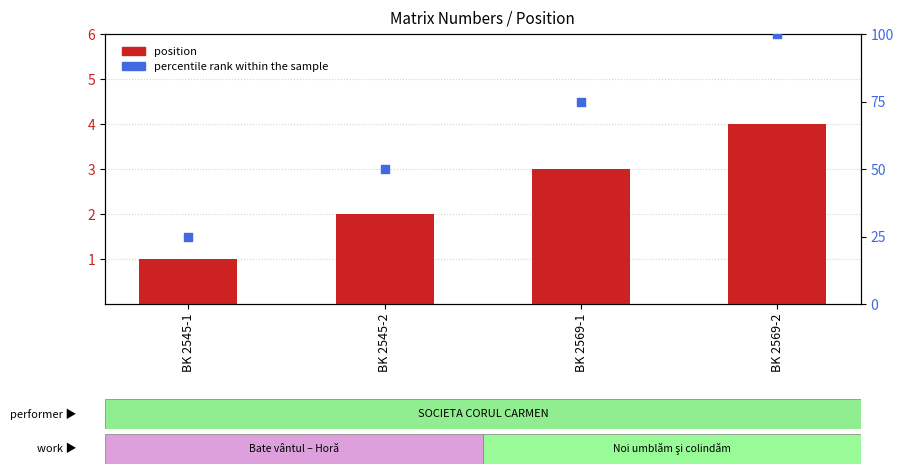

Which series has the largest total across all categories?

percentile rank within the sample